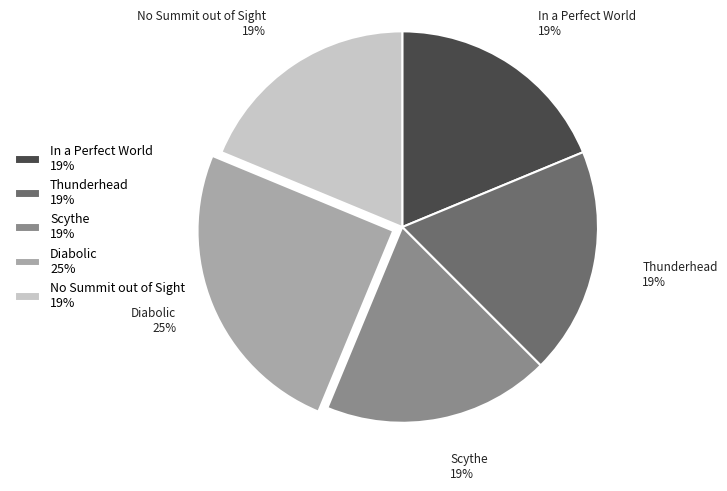

Approximately how many times larger is the value at In a Perfect World compared to No Summit out of Sight?

1.0